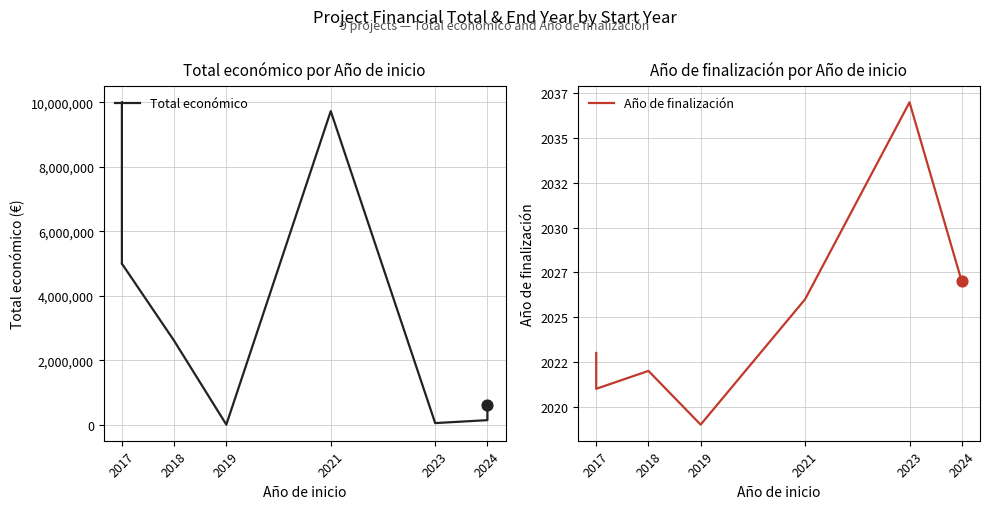

At which category is the sum across all series the highest?

2017